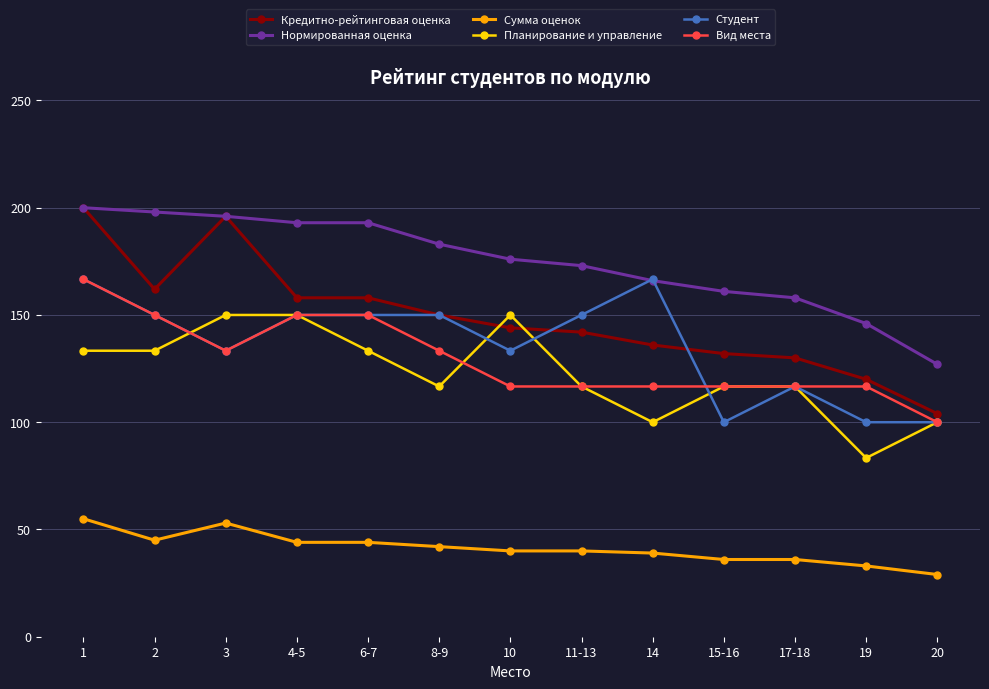

Between 14 and 15-16, which is larger?

14